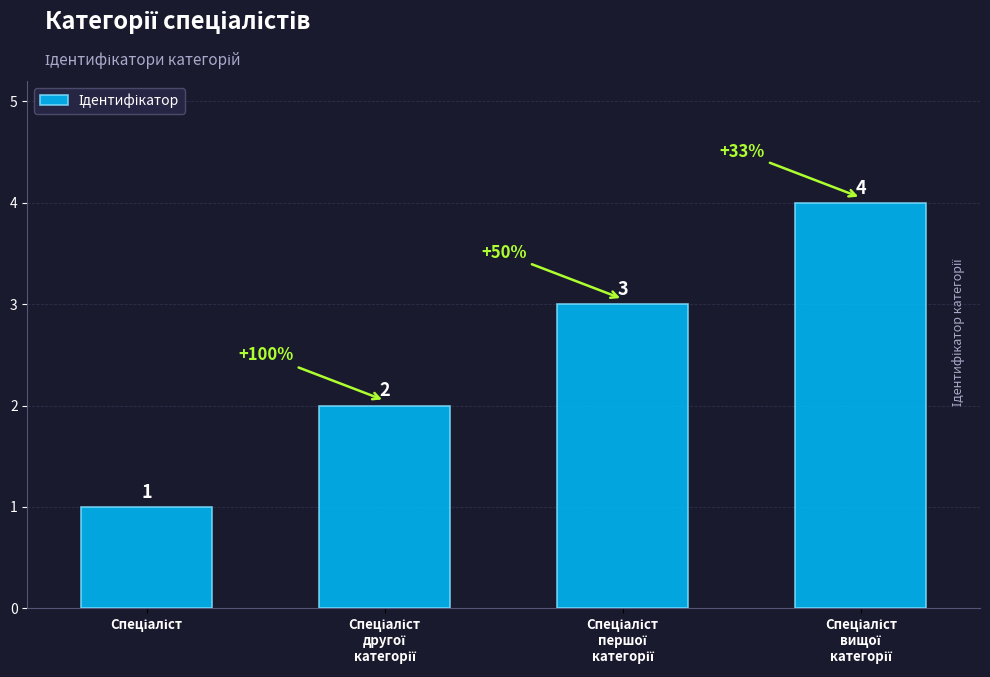

Count the values in the range 2 to 4.

3